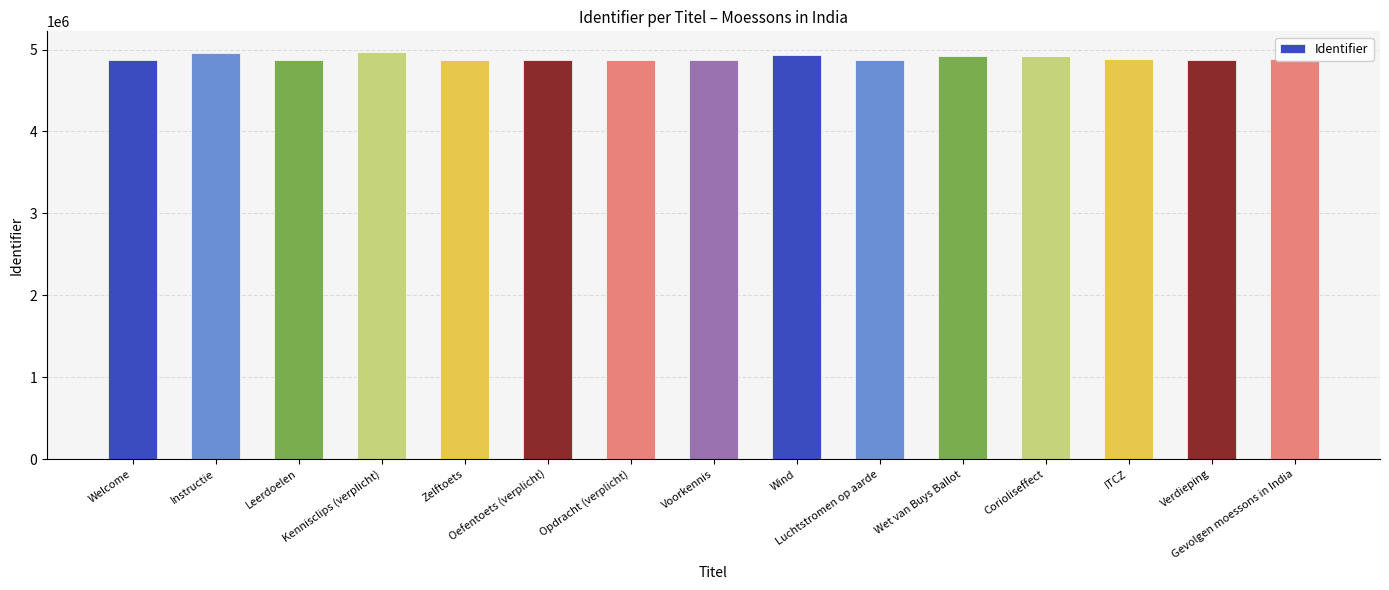

What is the average value?

4897731